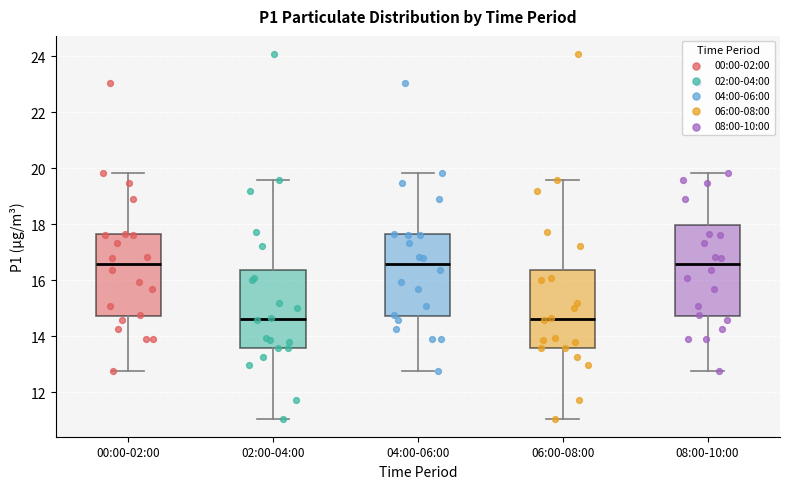

Which box is the tallest, from its lower edge to its upper edge?

08:00-10:00